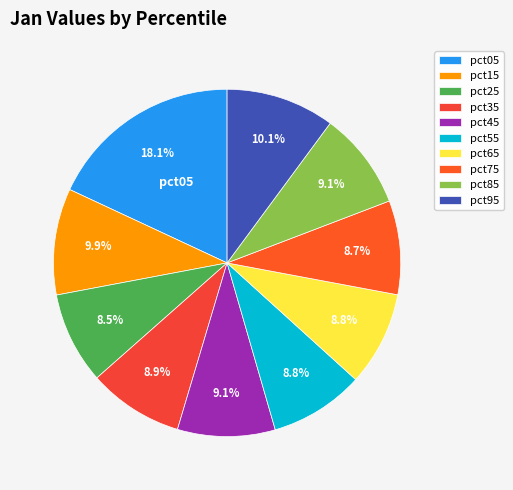

To the nearest percent, what is the average slice percentage?

10%